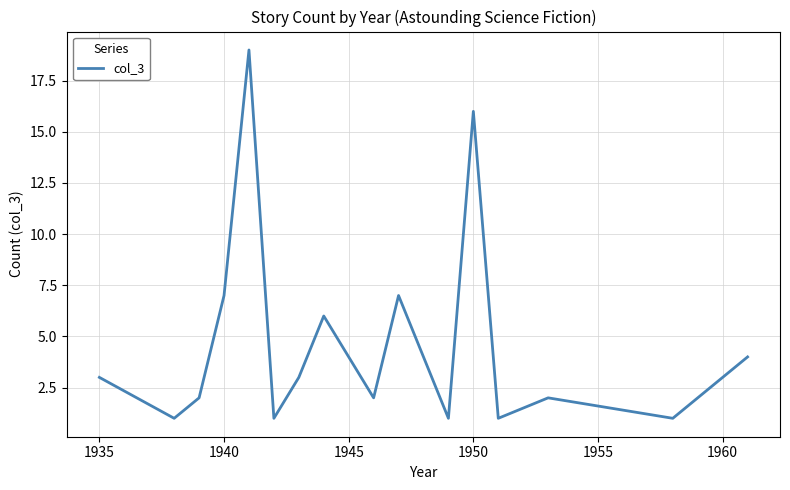

What is the maximum value shown in the chart?

19